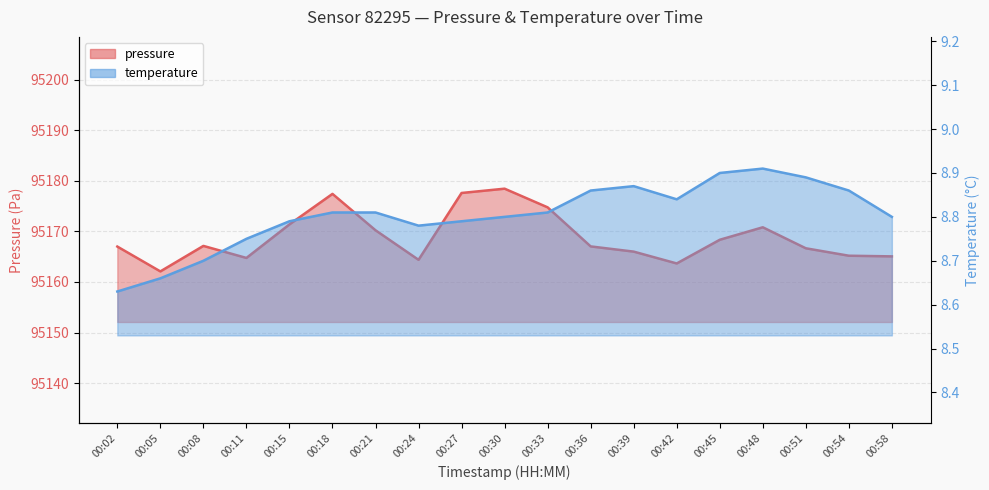

Reading left to right, what are all the values shown in this chart?

pressure: 95167.0	95162.1	95167.1	95164.8	95171.4	95177.4	95170.2	95164.4	95177.6	95178.4	95174.8	95167.0	95166.0	95163.7	95168.3	95170.8	95166.7	95165.2	95165.1
temperature: 8.6	8.7	8.7	8.8	8.8	8.8	8.8	8.8	8.8	8.8	8.8	8.9	8.9	8.8	8.9	8.9	8.9	8.9	8.8